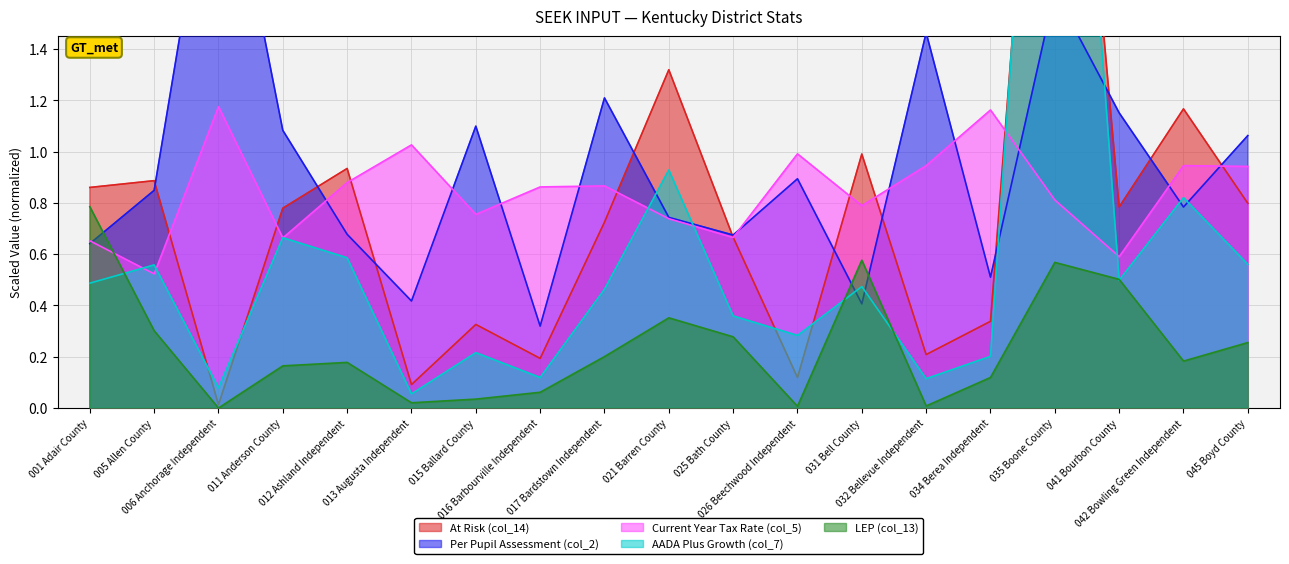

Where is the first local minimum for Current Year Tax Rate (col_5)?

005 Allen County